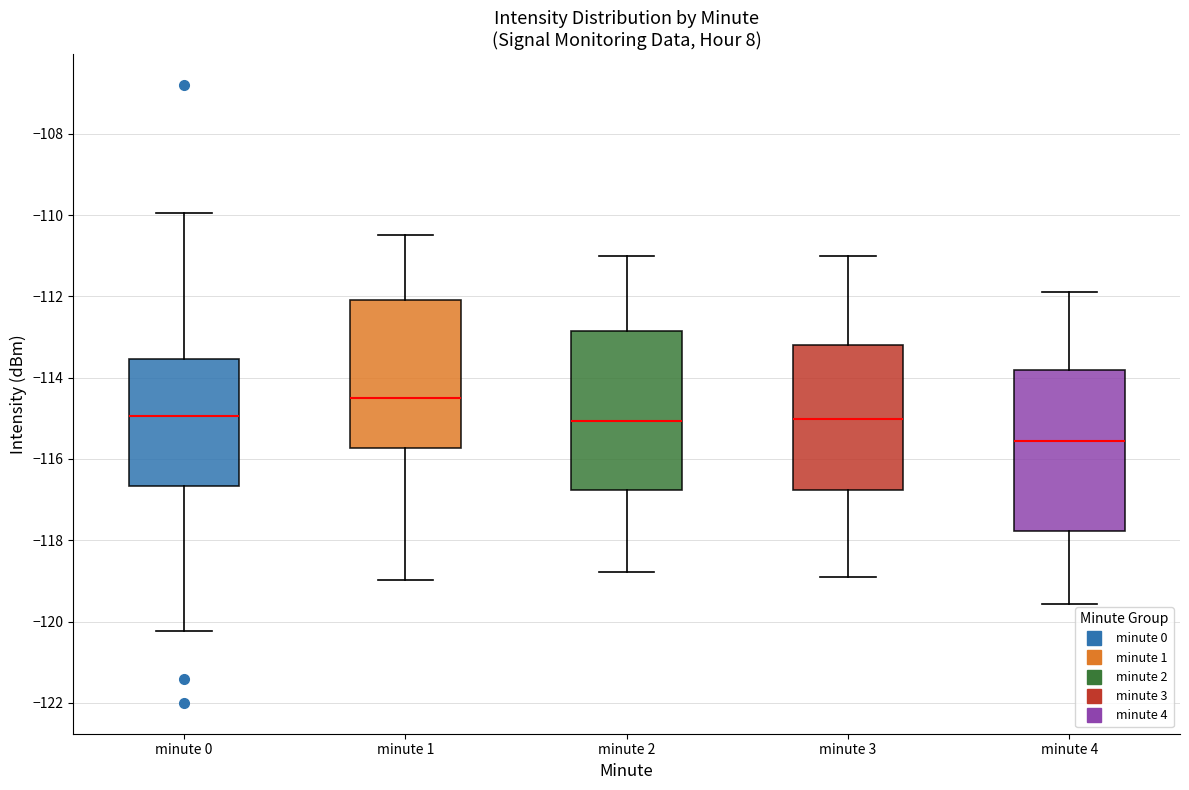

Which box's median line is the lowest?

minute 4